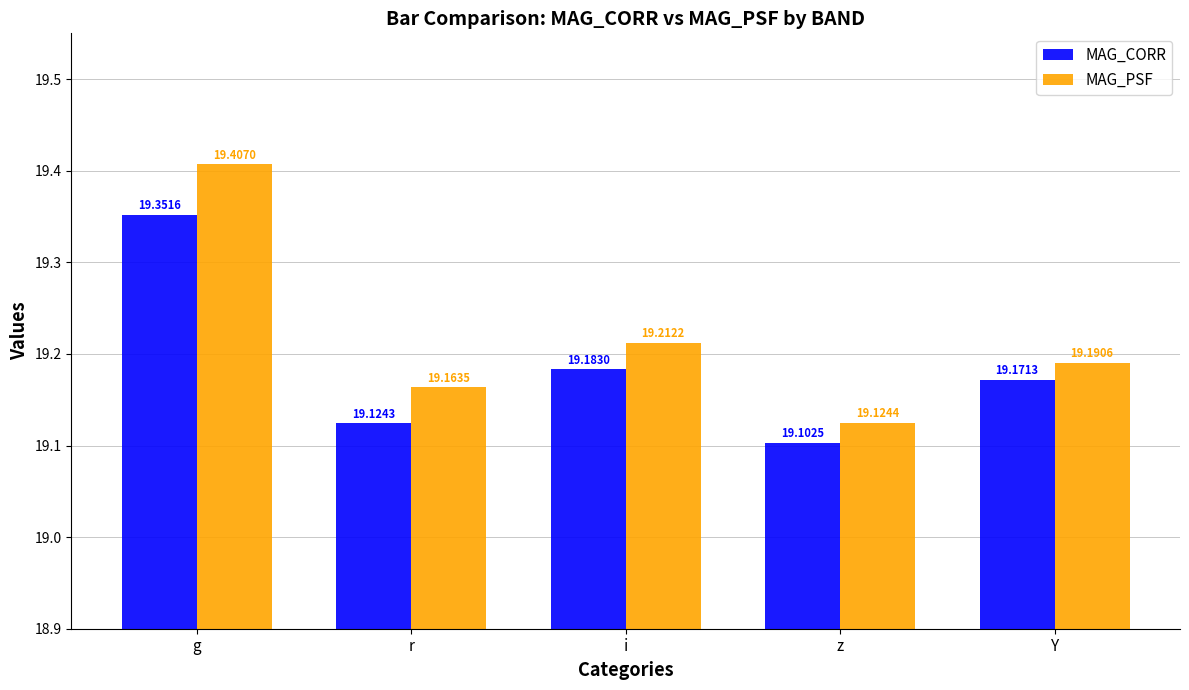

At which label does MAG_PSF reach its peak?

g